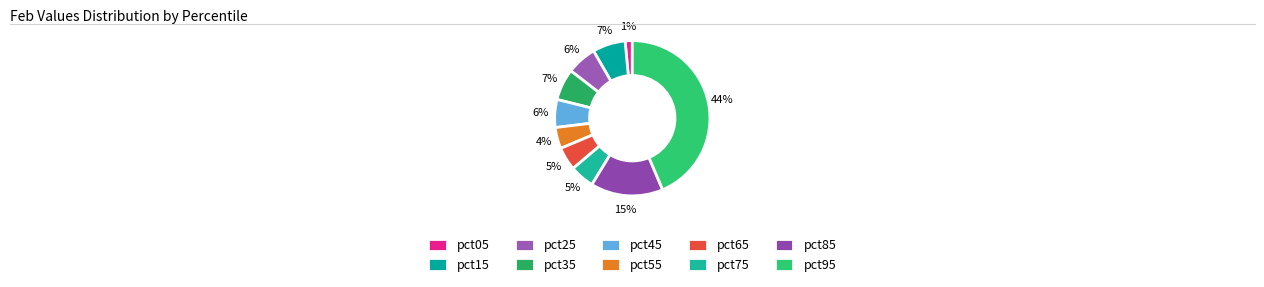

Is there any slice that represents more than half of the pie?

No